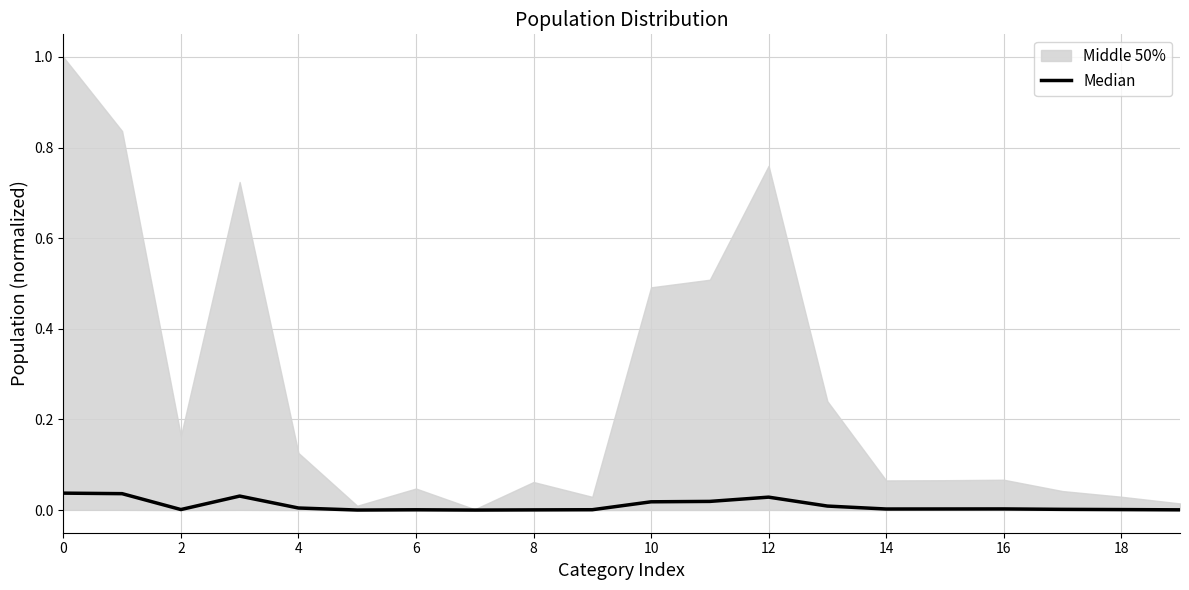

Which has a higher value, 12 or 14?

12